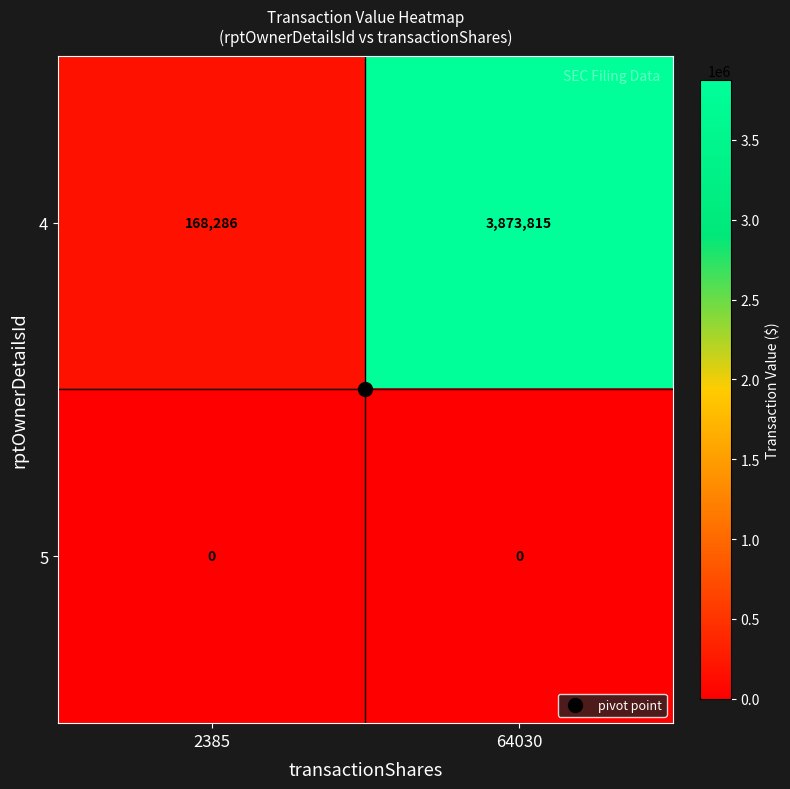

True or false: 4 has a value of 168286 at 2385.

True